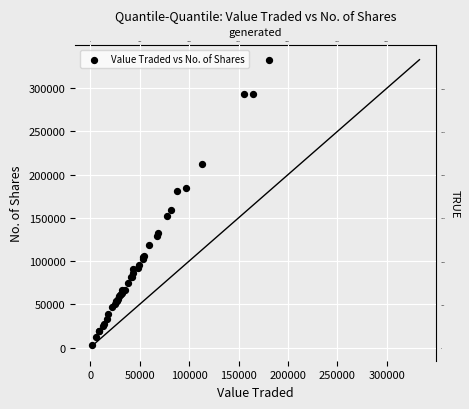

What Y value in the scatter plot is closest to 167756?

158589